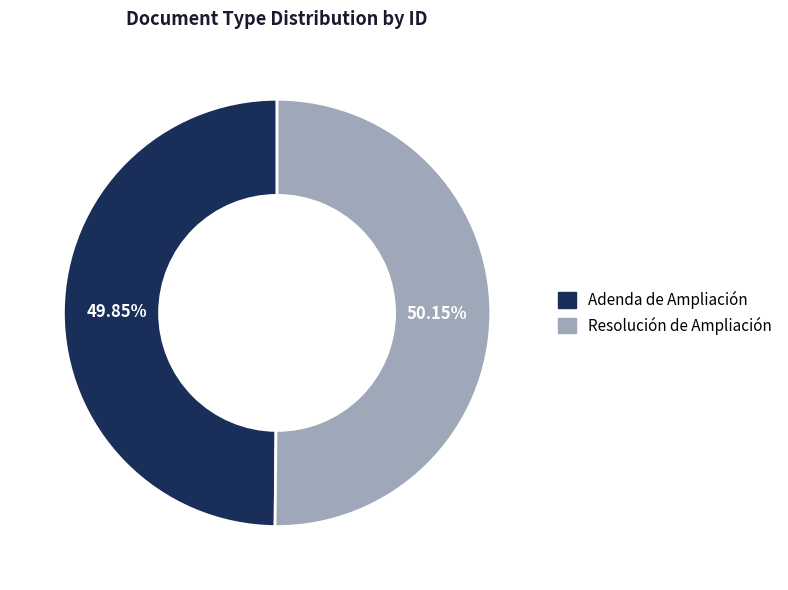

What percentage is the Adenda de Ampliación slice, to the nearest percent?

50%